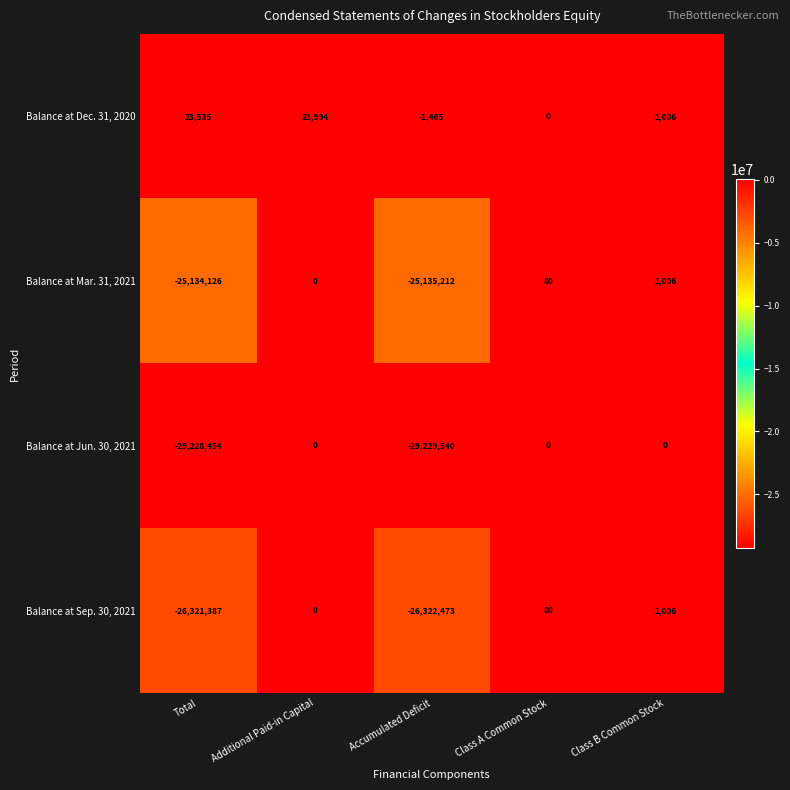

Is the value of Balance at Dec. 31, 2020 at Accumulated Deficit greater than the value of Balance at Mar. 31, 2021 at Class B Common Stock?

No